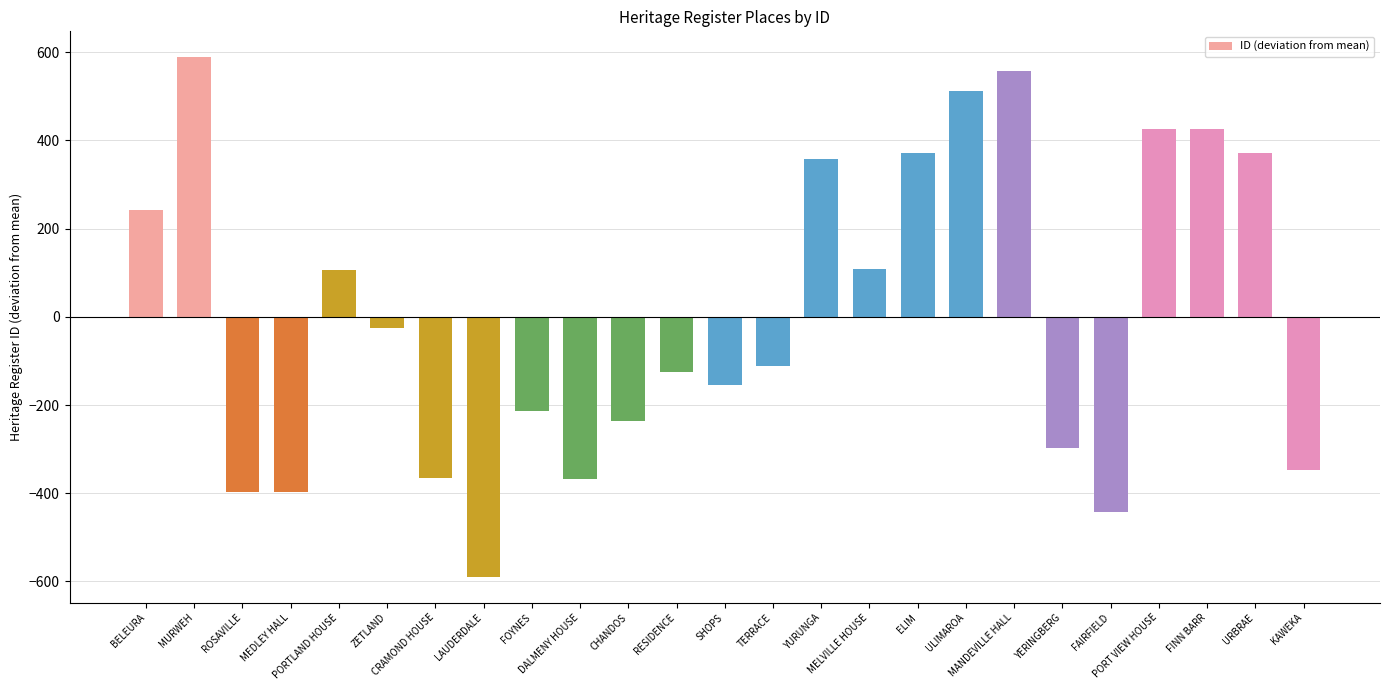

Between YERINGBERG and BELEURA, which is larger?

BELEURA